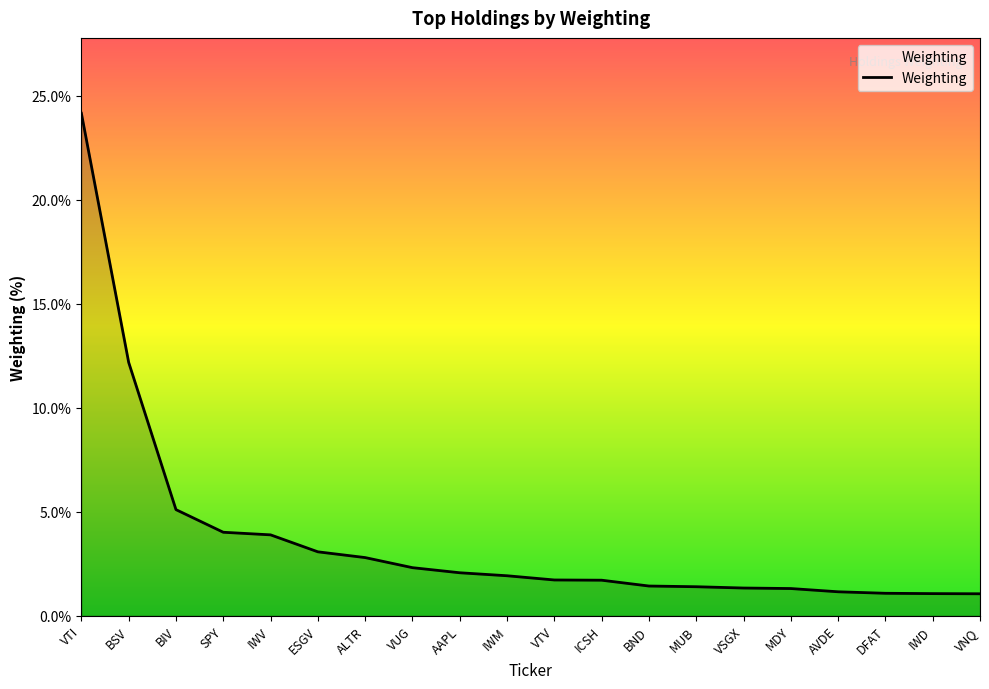

What position from the left is MUB?

14